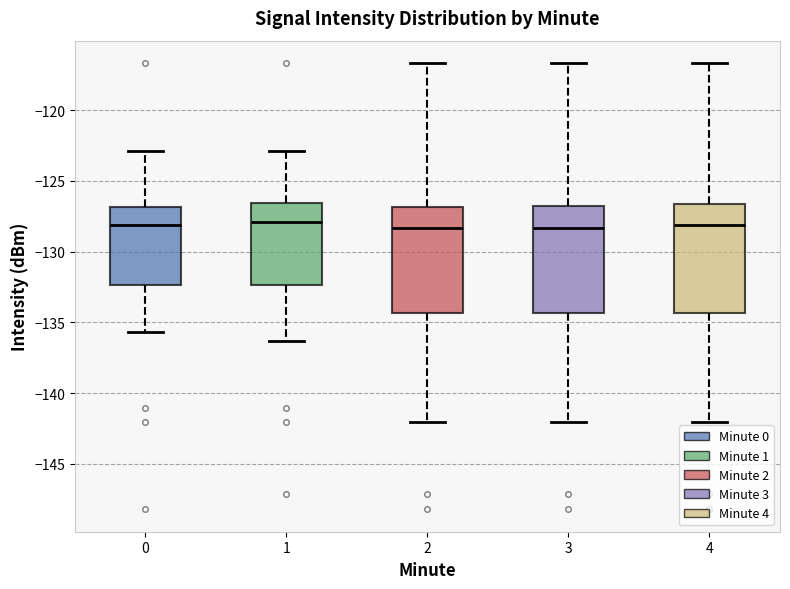

Reading left to right, transcribe this box plot: for each box, give where its median line is, the range the box spans, and where its two whiskers end, as read against the y-axis. The values are not printed on the chart, so give them approximately, as read against the axis.

0: median -128.0, box -132.5 to -127.0, whiskers -135.5 to -123.0
1: median -128.0, box -132.5 to -126.5, whiskers -136.5 to -123.0
2: median -128.5, box -134.5 to -127.0, whiskers -142.0 to -116.5
3: median -128.5, box -134.5 to -127.0, whiskers -142.0 to -116.5
4: median -128.0, box -134.5 to -126.5, whiskers -142.0 to -116.5